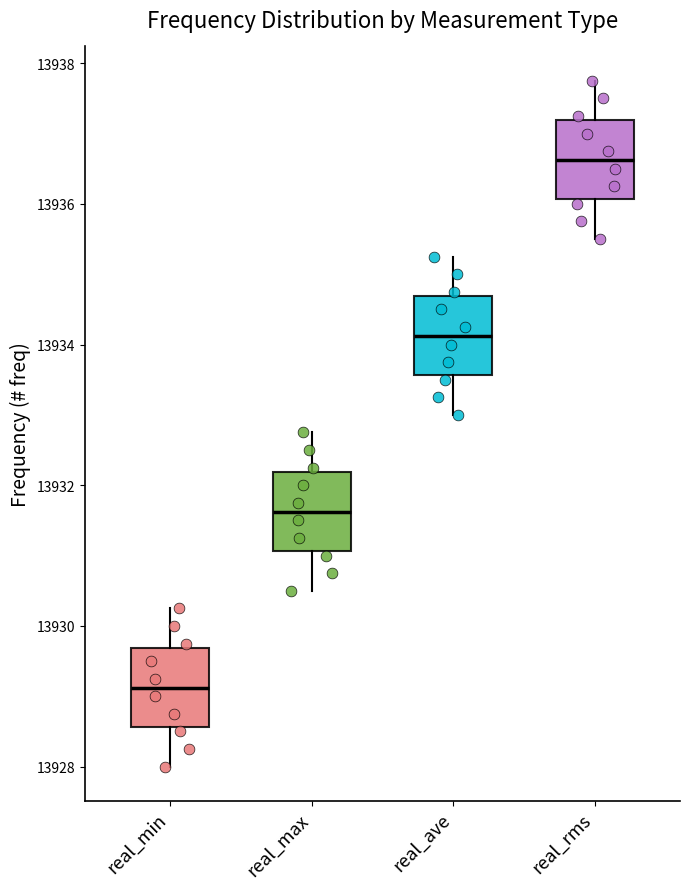

Reading left to right, read every box against the y-axis: the position of its median line, the range the box covers, and the ends of its whiskers. The values are not printed on the chart, so give them approximately, as read against the axis.

real_min: median 13929.2, box 13928.6 to 13929.6, whiskers 13928.0 to 13930.2
real_max: median 13931.6, box 13931.0 to 13932.2, whiskers 13930.6 to 13932.8
real_ave: median 13934.2, box 13933.6 to 13934.6, whiskers 13933.0 to 13935.2
real_rms: median 13936.6, box 13936.0 to 13937.2, whiskers 13935.6 to 13937.8